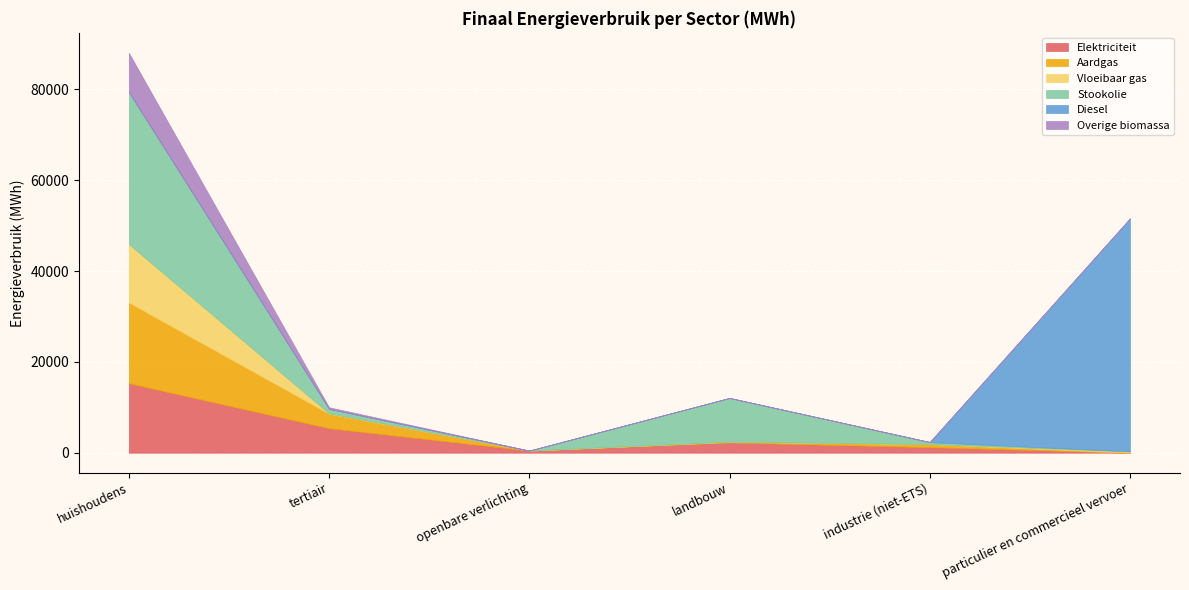

Does the chart display data point markers on the line(s)?

No